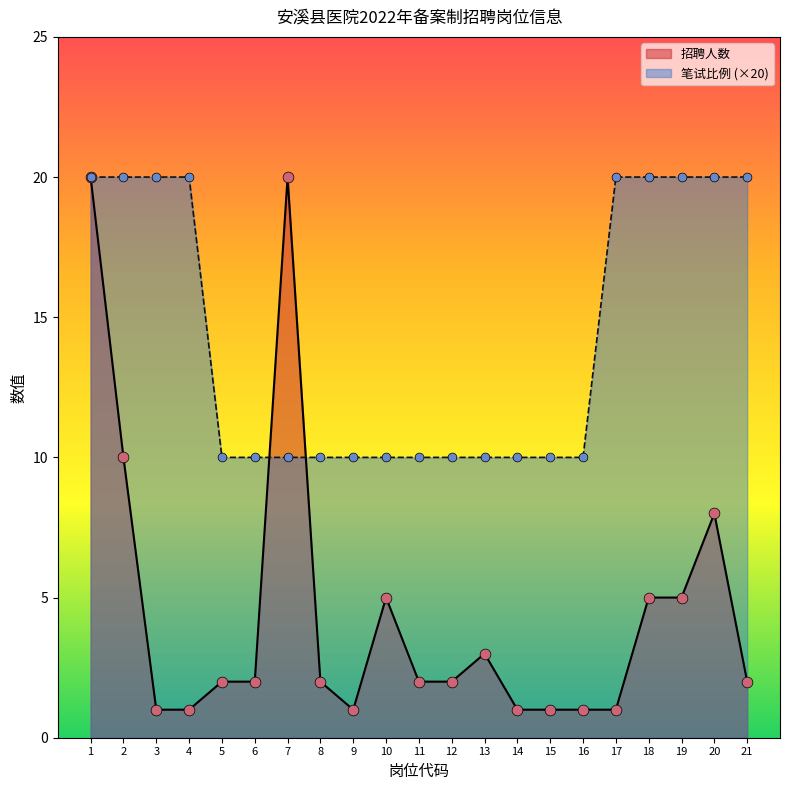

What are all the series names shown in the legend?

招聘人数, 笔试比例 (×20)